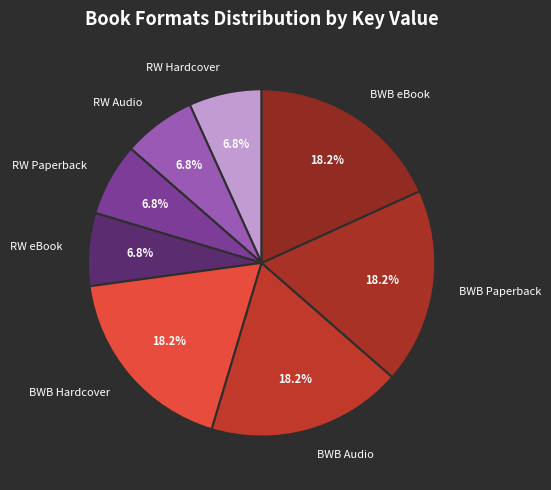

Approximately how many times larger is the value at BWB Audio compared to BWB Hardcover?

1.0